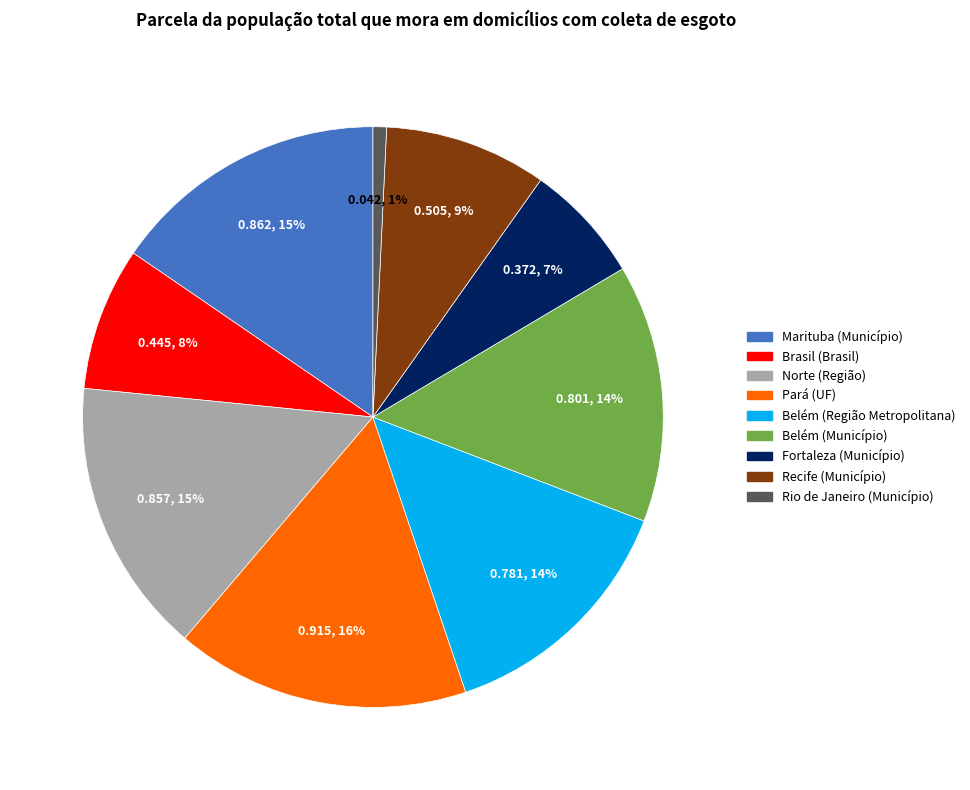

Combined, do Marituba (Município) and Norte (Região) account for over 50%?

No